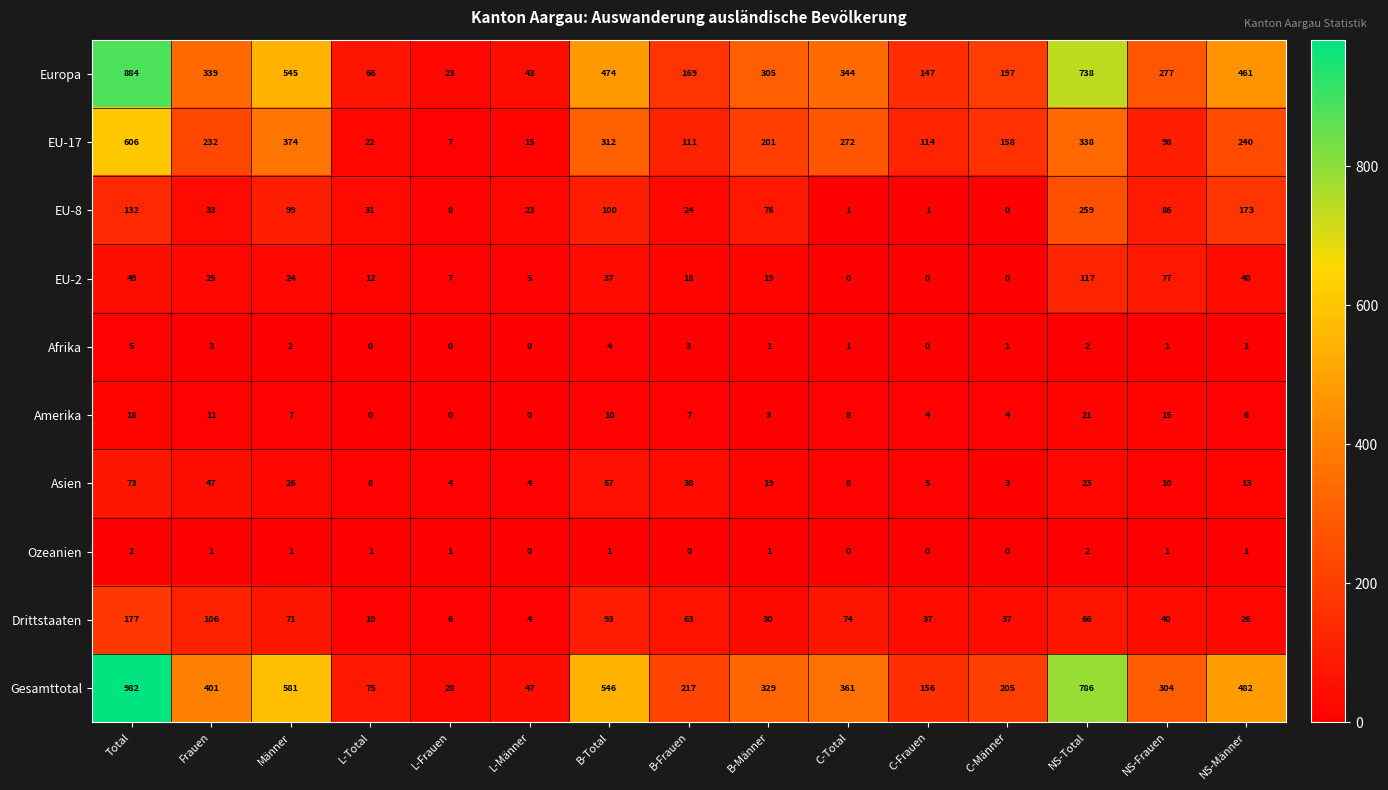

At Total, list the series in order from smallest to largest.

Ozeanien, Afrika, Amerika, EU-2, Asien, EU-8, Drittstaaten, EU-17, Europa, Gesamttotal